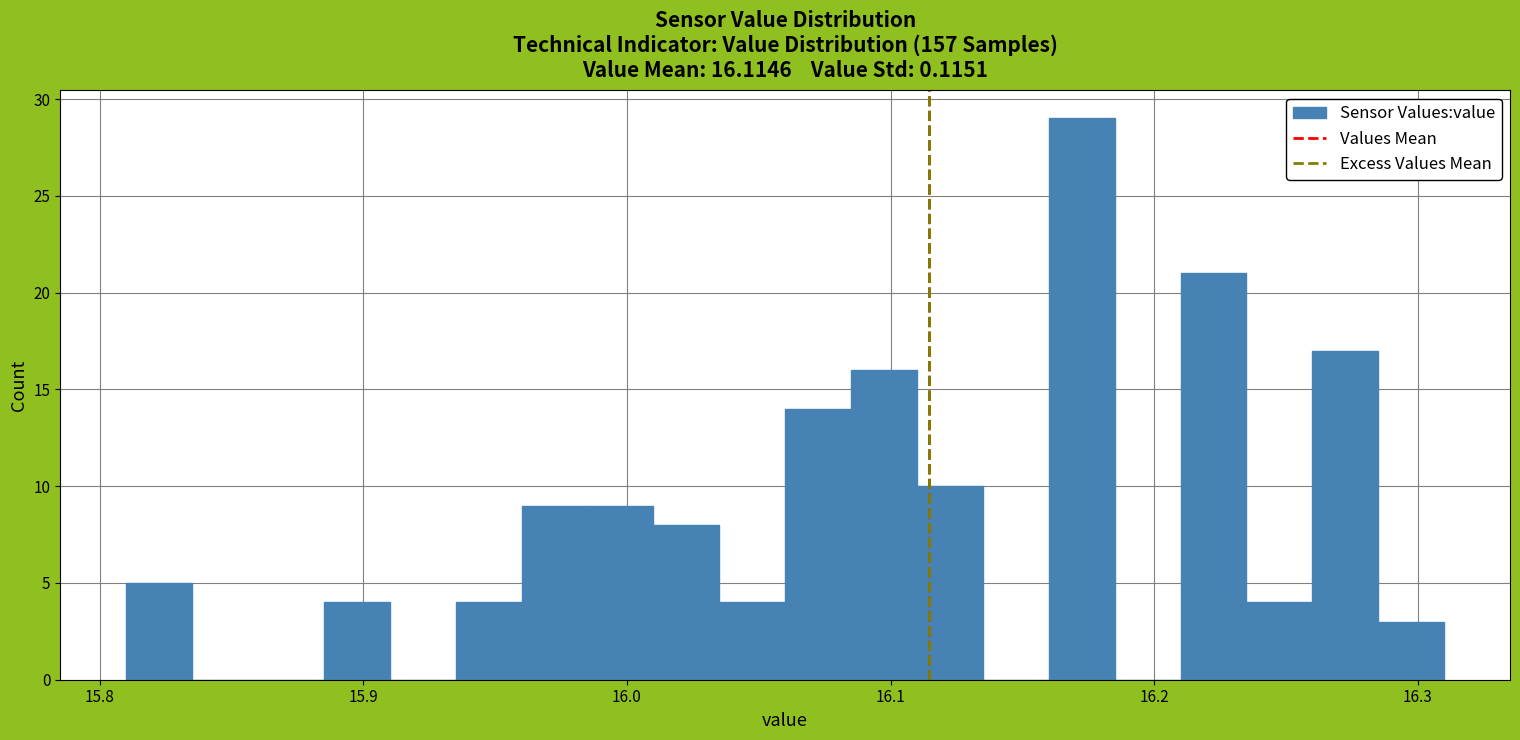

Around what value on the x-axis is the tallest bar? Give the approximate position of its centre, as read against the axis.

16.17